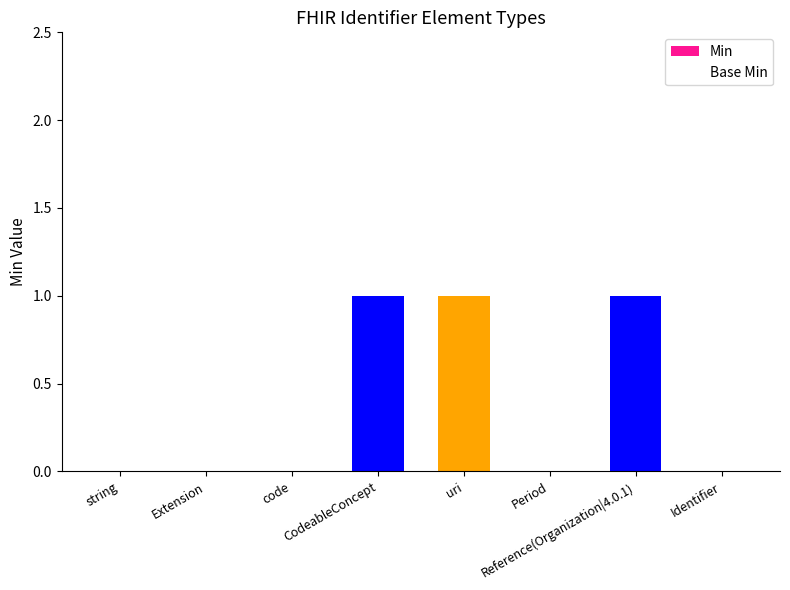

What is the sum of all values?

3